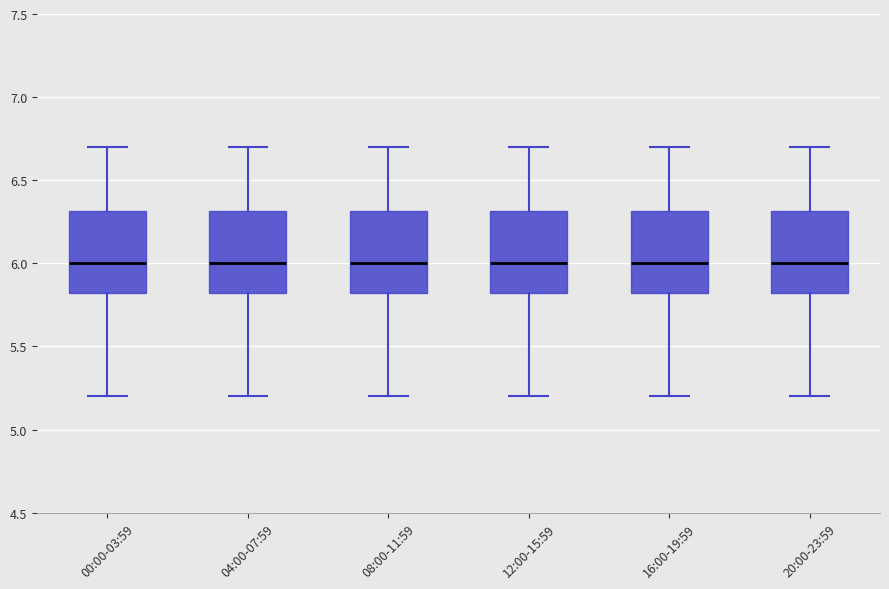

Where is the upper edge of the box for 08:00-11:59 on the y-axis? The values are not printed on the chart, so give them approximately, as read against the axis.

6.3